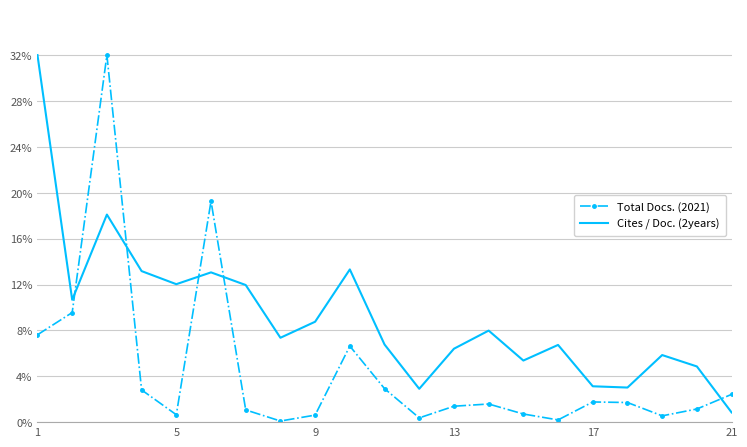

What is the difference between the maximum and minimum values in the Cites / Doc. (2years) series?

31.2